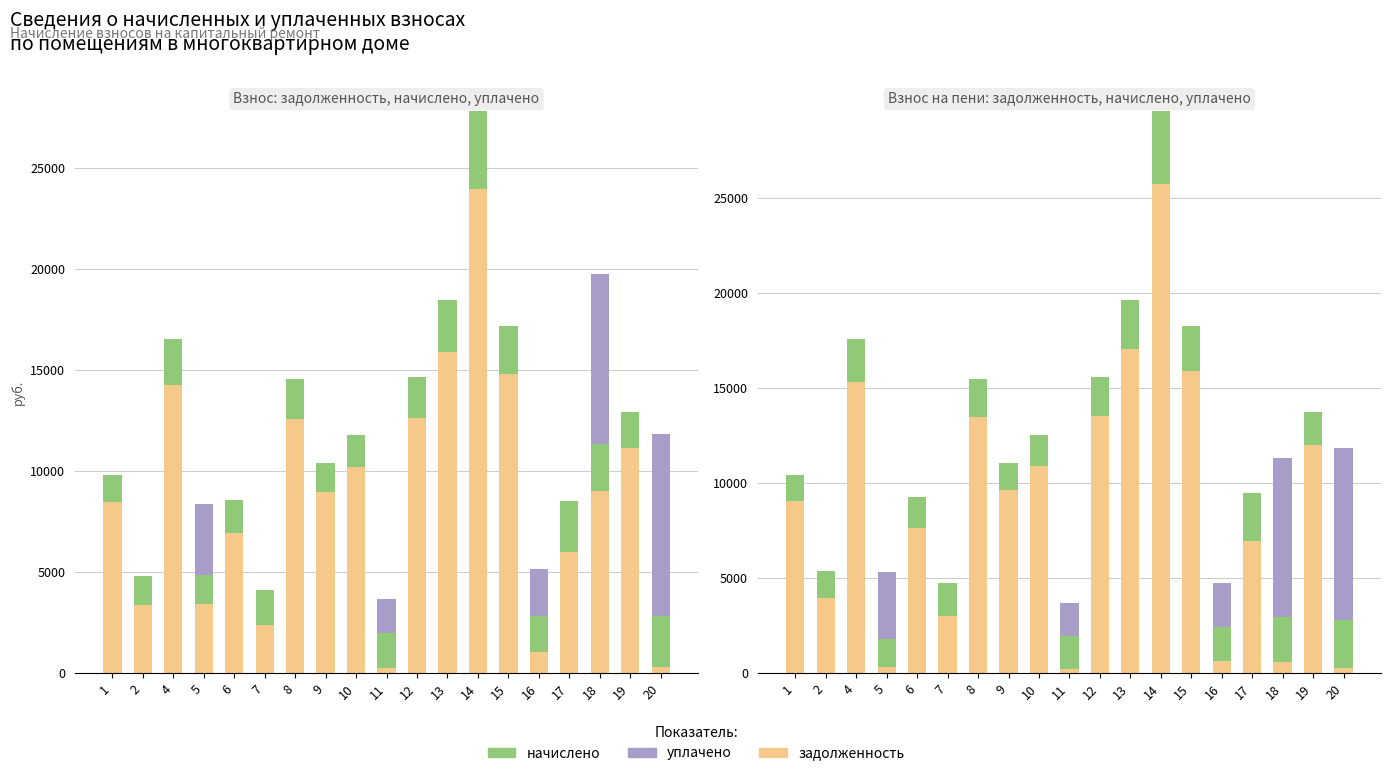

What is the difference between the задолженность (пени) values at 10 and 5?

10570.4